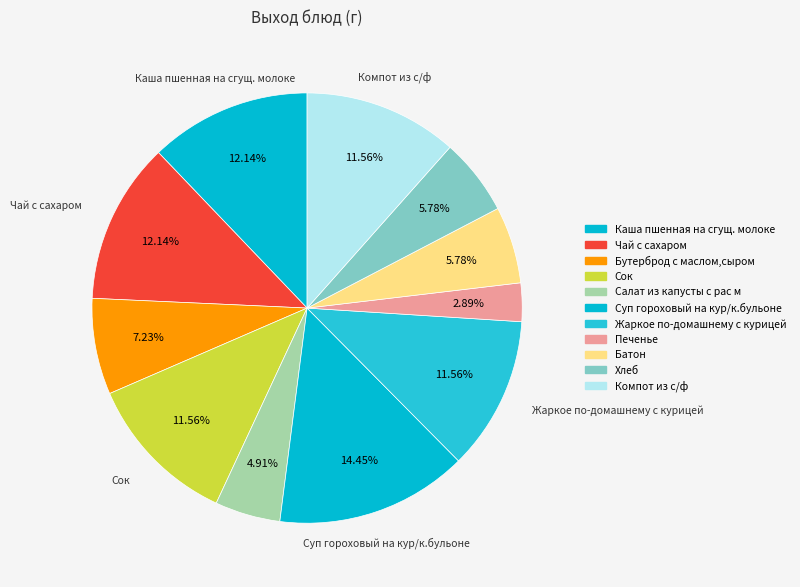

How many segments does this pie chart have?

11